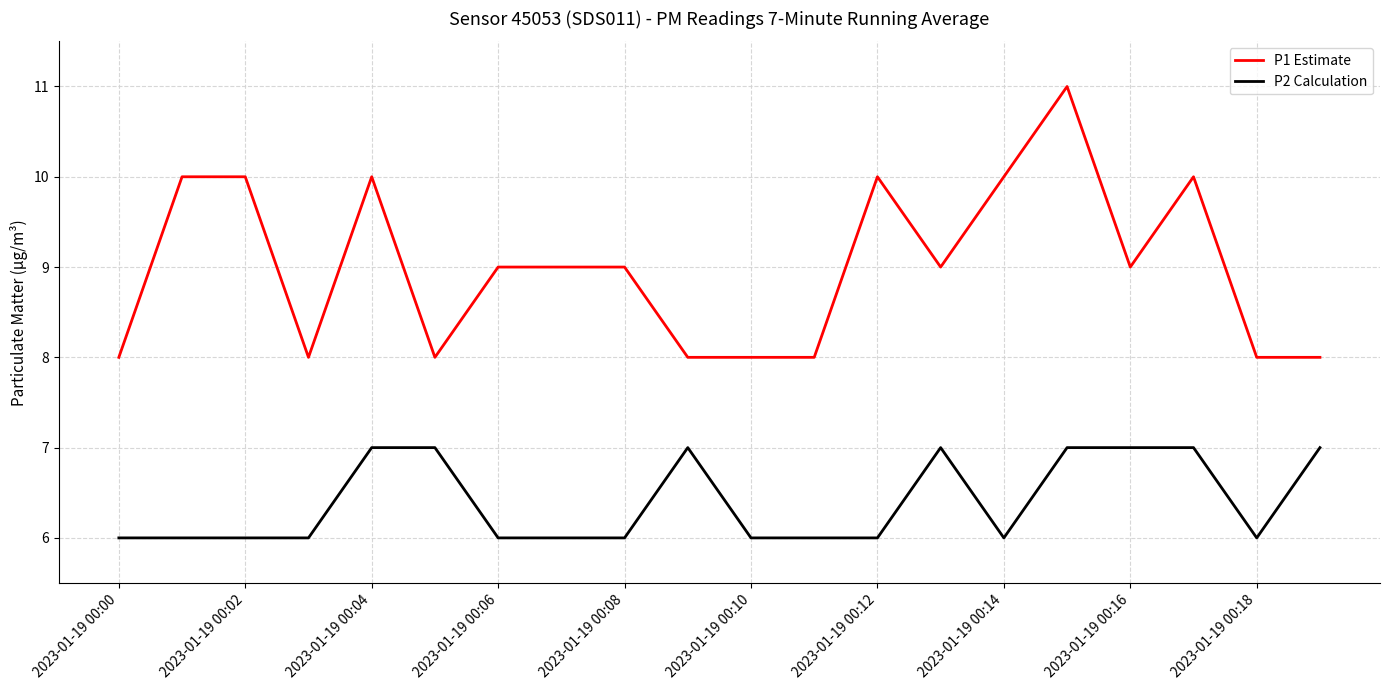

Which series has the largest range (max minus min)?

P1 Estimate